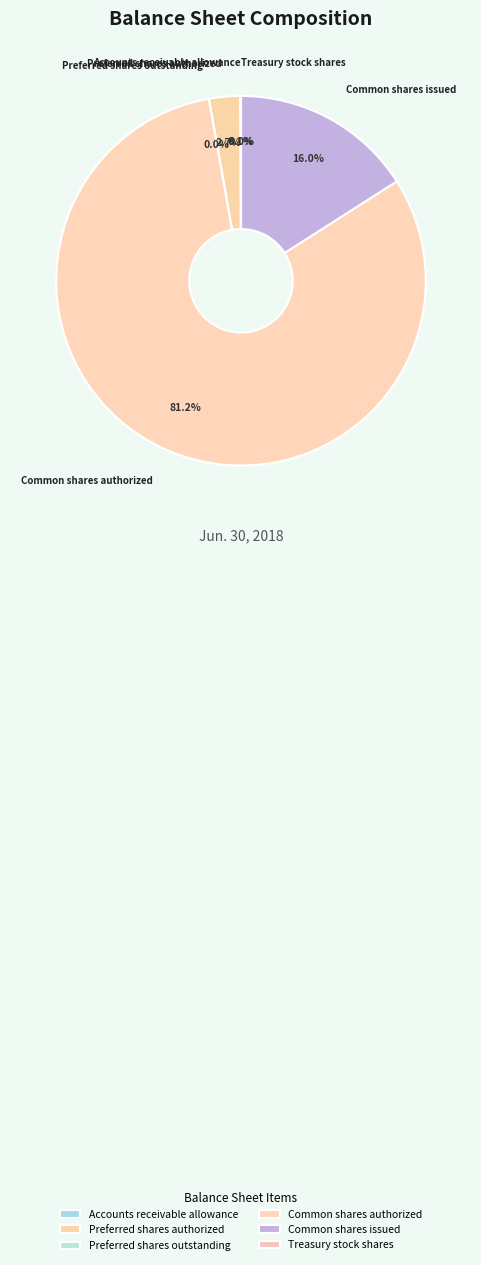

Which category has the biggest portion of the pie?

Common shares authorized